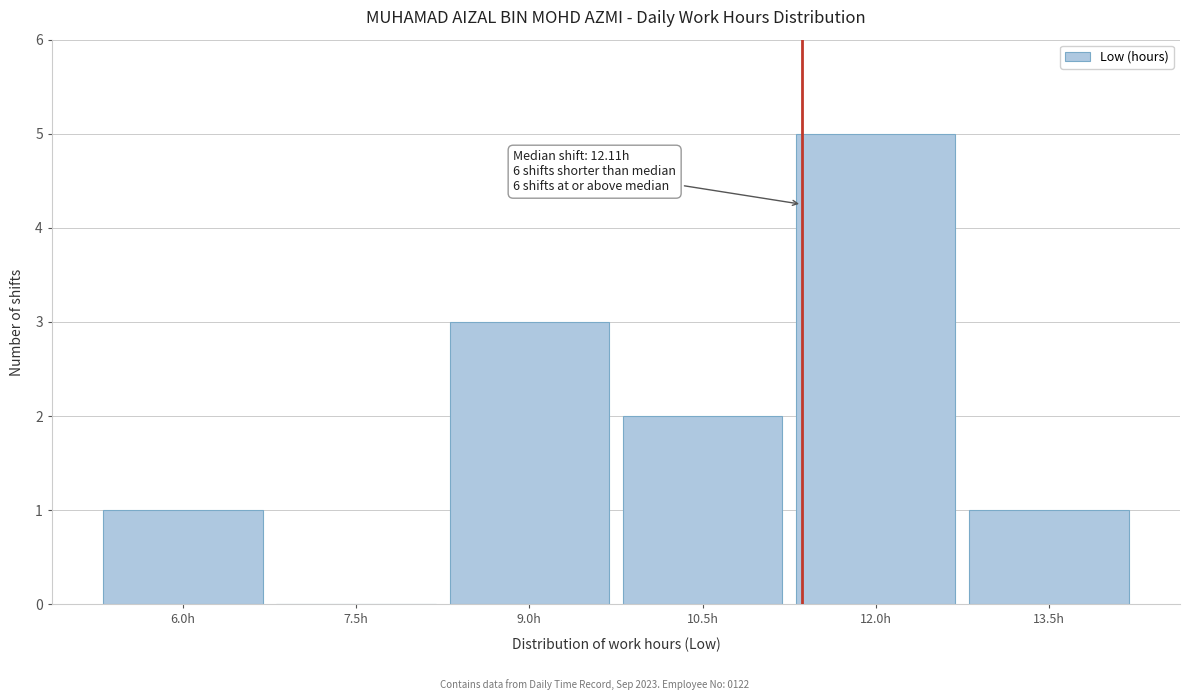

Reading left to right, transcribe all the data shown in this chart.

6.0h=1	7.5h=0	9.0h=3	10.5h=2	12.0h=5	13.5h=1